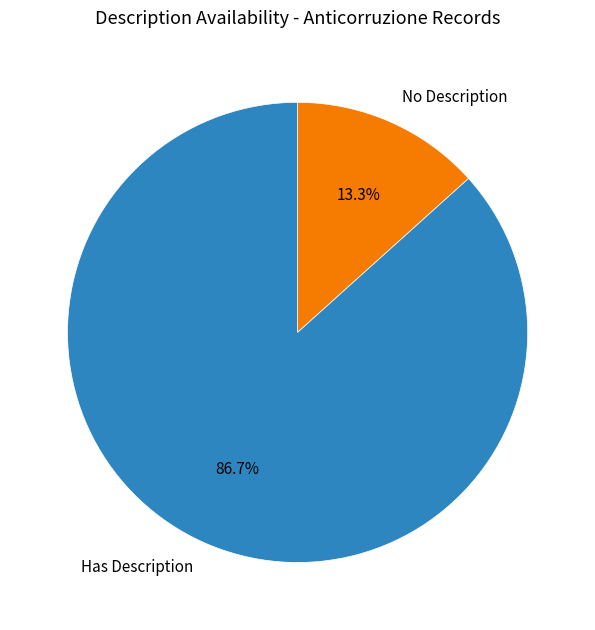

How many segments does this pie chart have?

2